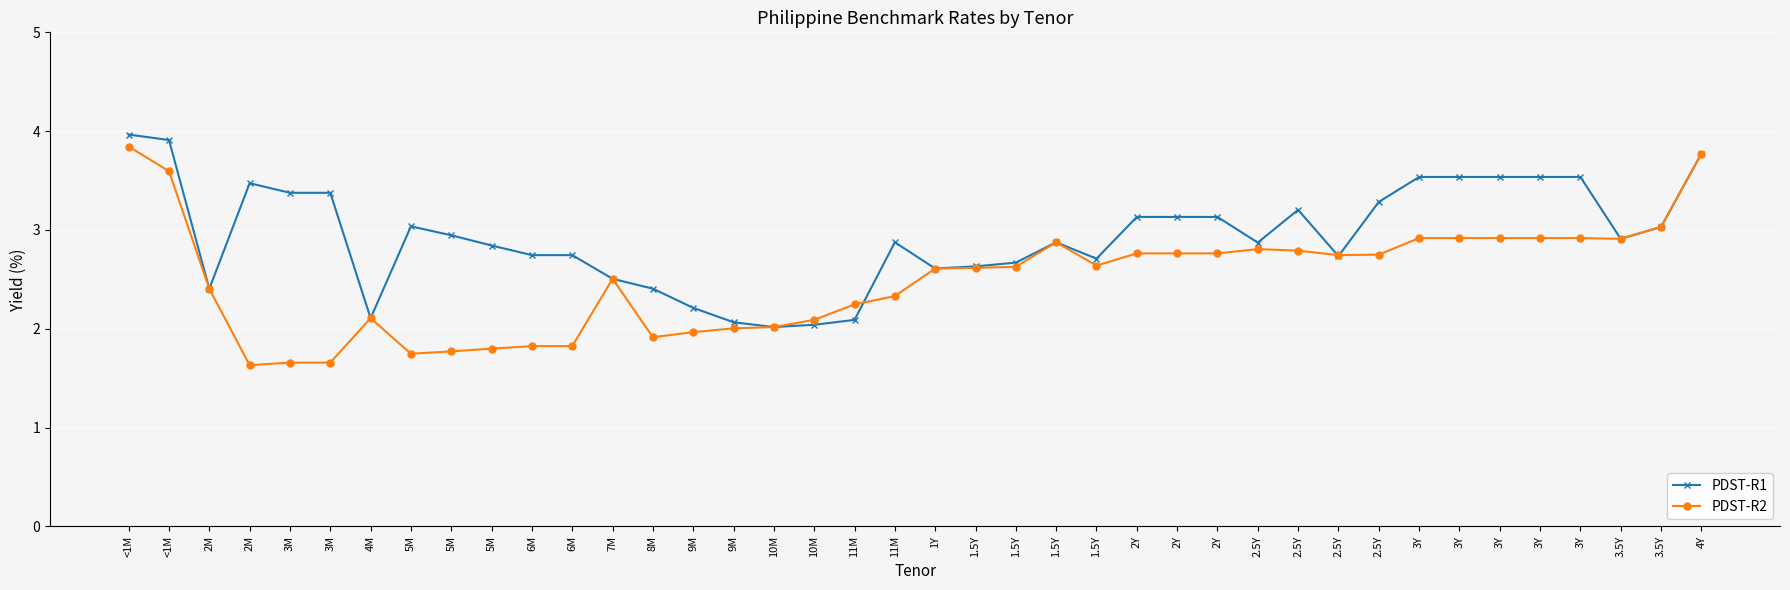

Rank the series by their average value, from highest to lowest.

PDST-R1, PDST-R2